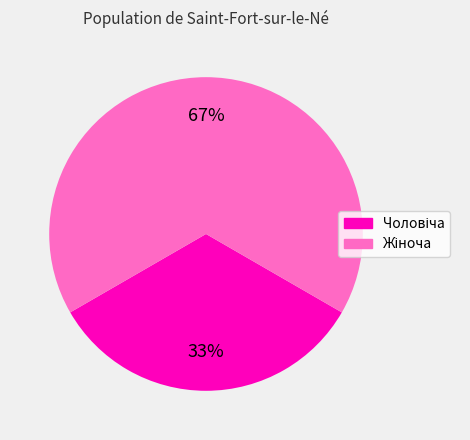

To the nearest percent, what is the average slice percentage?

50%